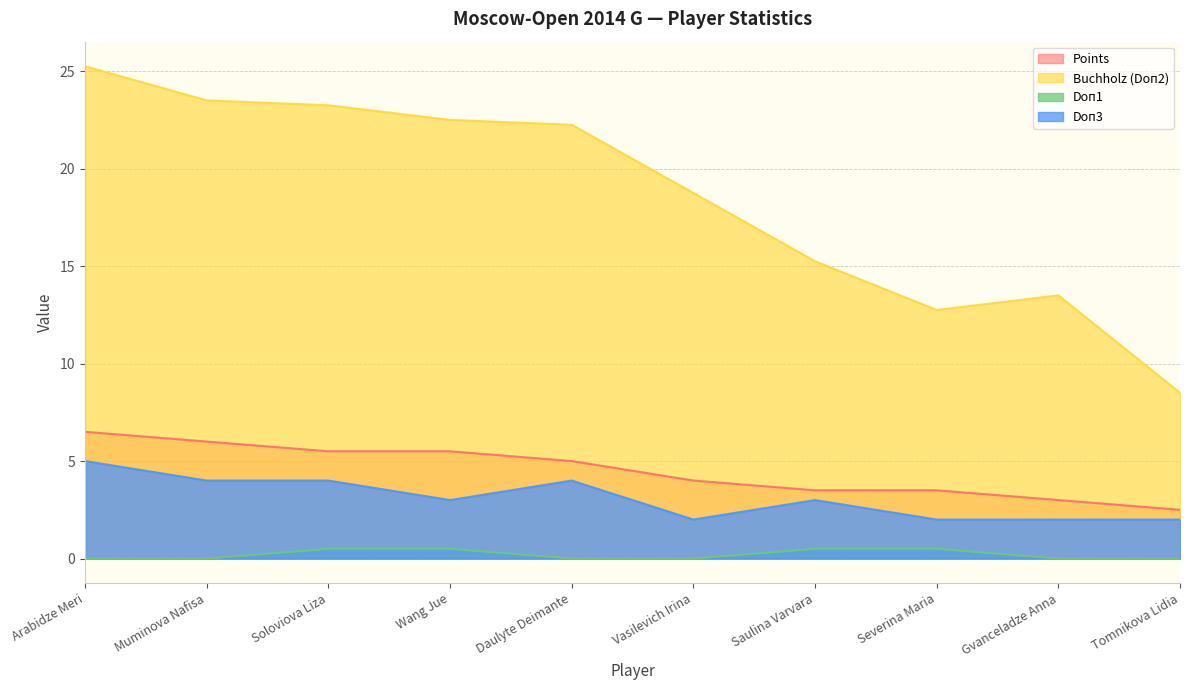

How many Points values are between 3 and 5?

5